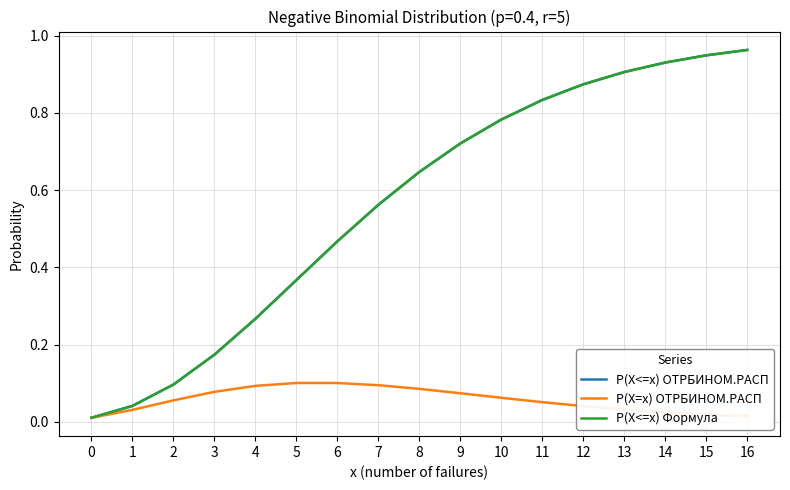

What value does the P(X=x) ОТРБИНОМ.РАСП series have at 11?

0.1